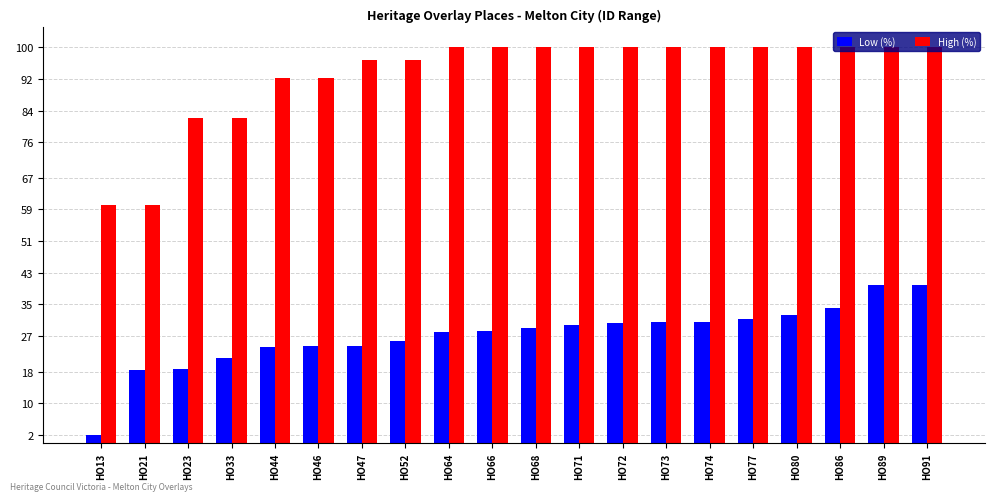

Which label corresponds to the smallest value in the chart?

HO13